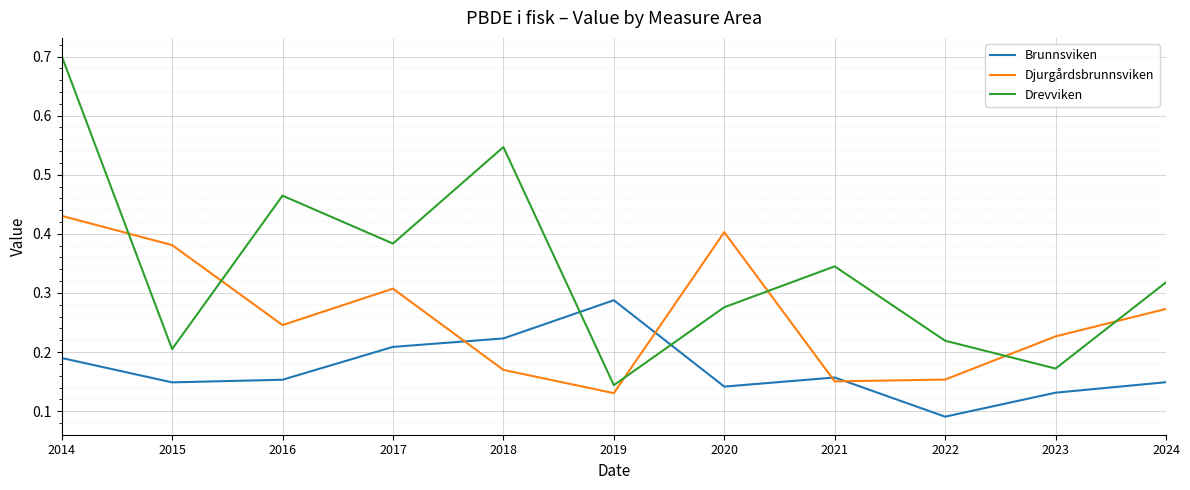

Between 2020 and 2021, which series saw the biggest shift?

Djurgårdsbrunnsviken